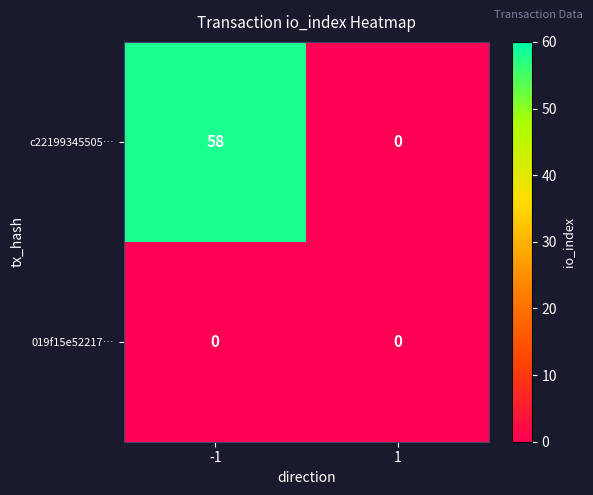

What is the difference between the maximum and minimum values in the c22199345505… series?

58